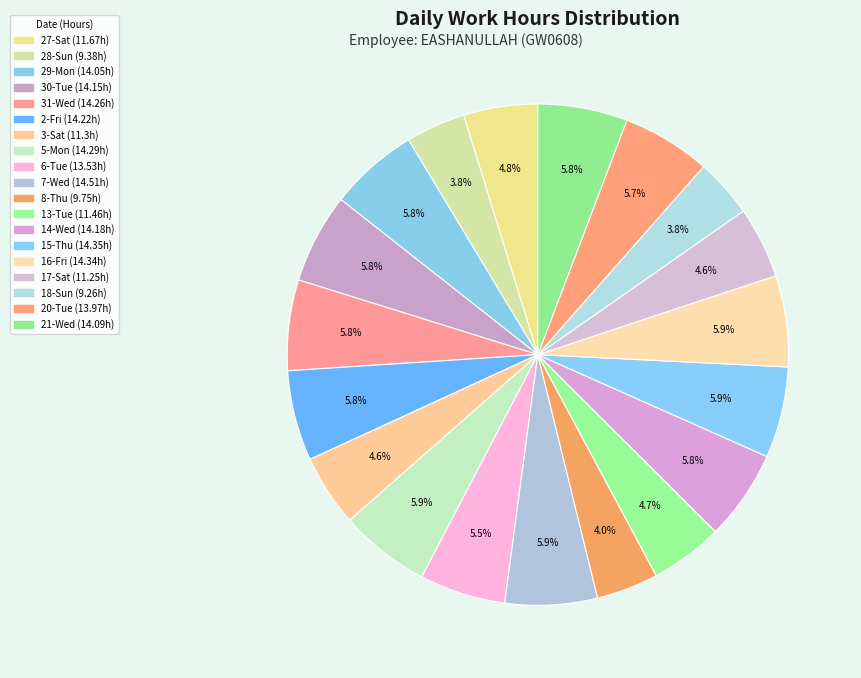

To the nearest percent, what is the difference between the largest and smallest slice percentages?

2%